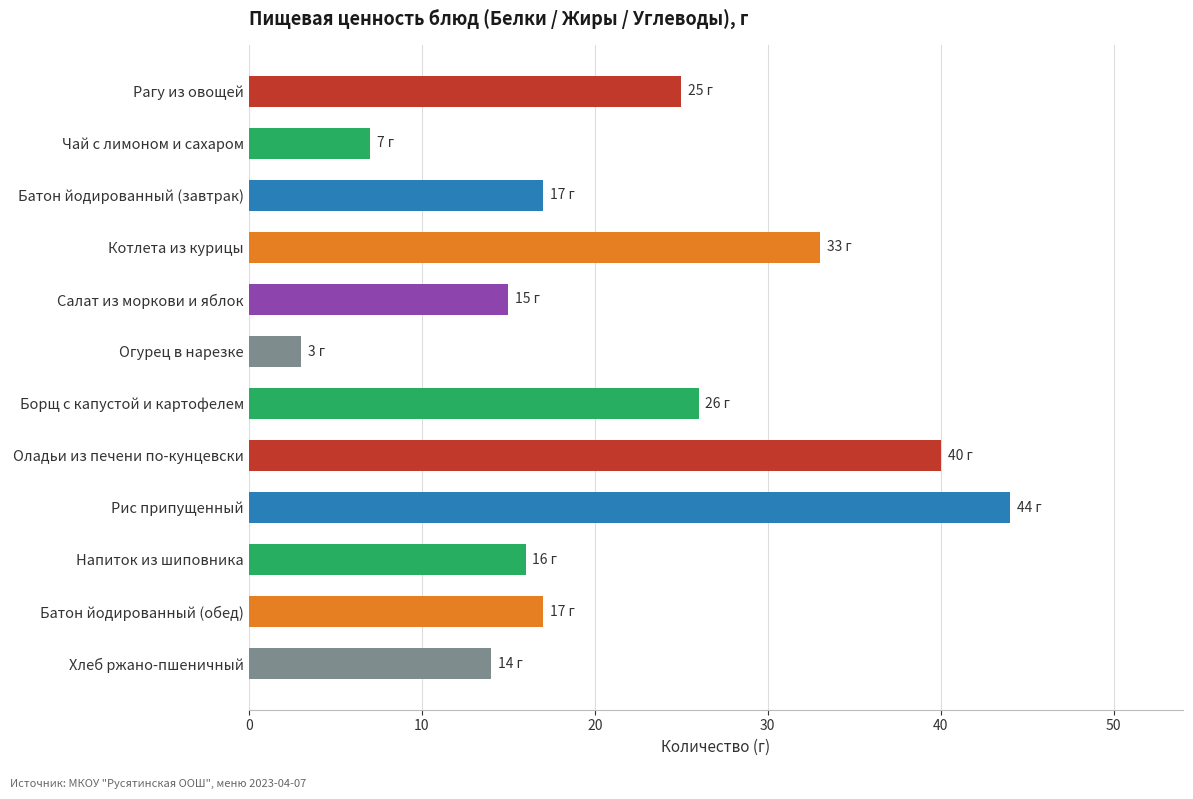

Approximately how many times larger is the value at Оладьи из печени по-кунцевски compared to Салат из моркови и яблок?

2.7